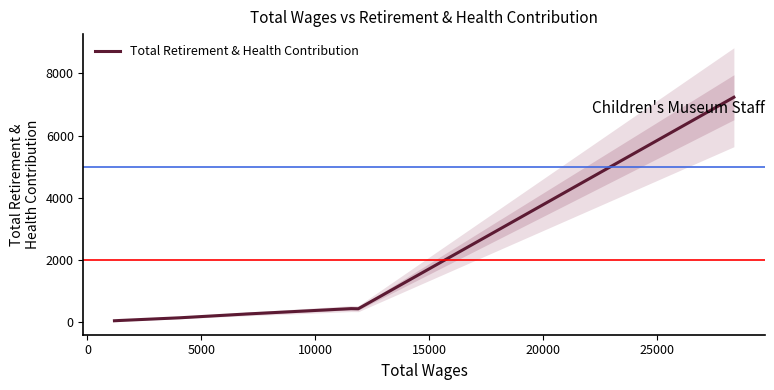

Does the chart have visible grid lines?

No